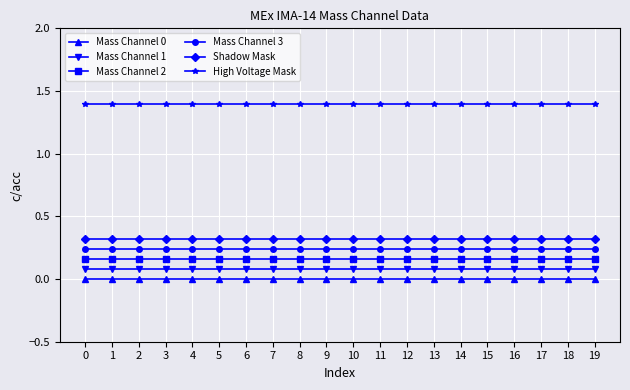

What is the value of the High Voltage Mask point at the 14th from the left?

1.4